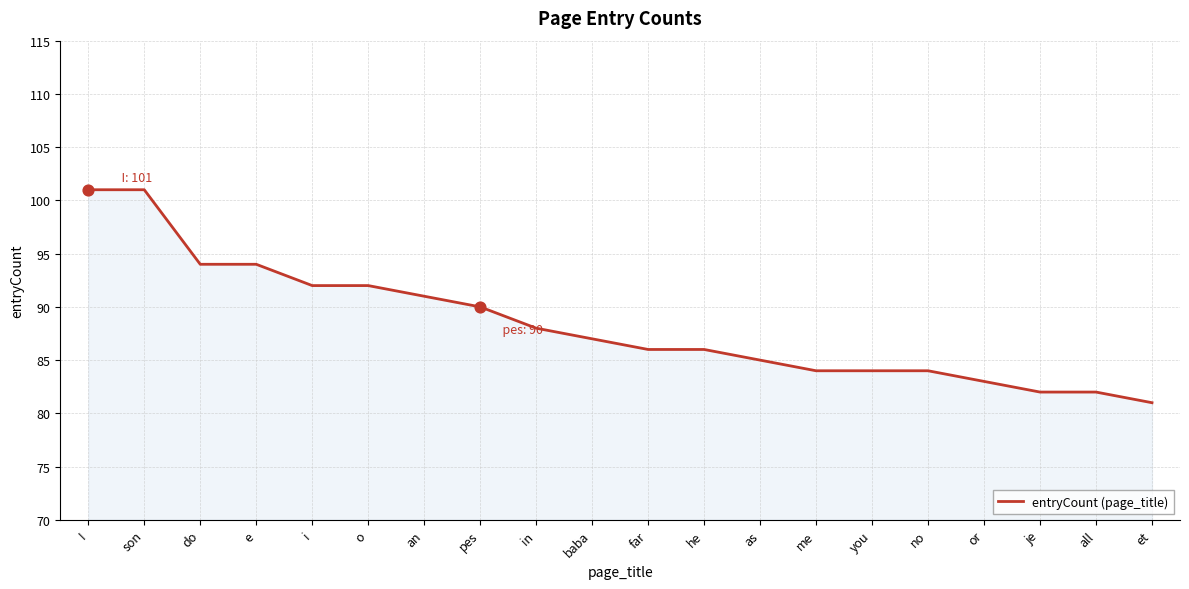

Between as and o, which is larger?

o